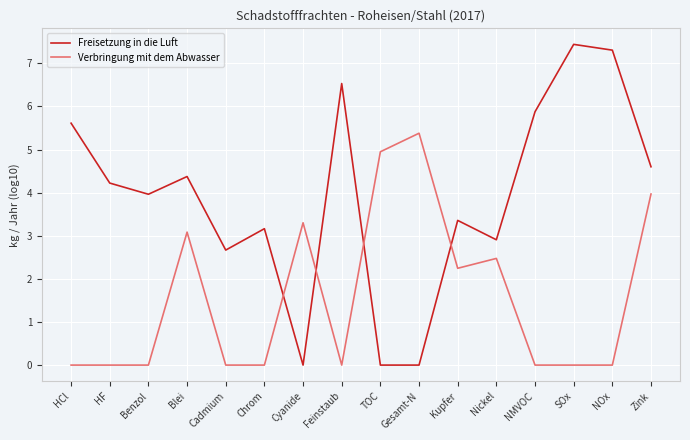

What is the spread (max minus min) of values at Gesamt-N?

5.4